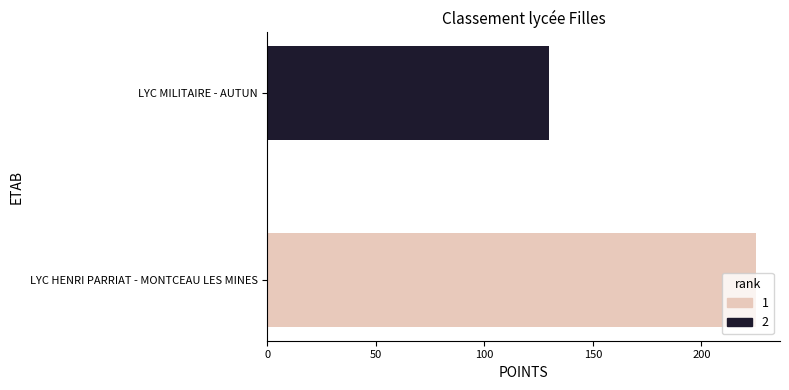

What is the ratio of the value at LYC MILITAIRE - AUTUN to the value at LYC HENRI PARRIAT - MONTCEAU LES MINES?

0.6